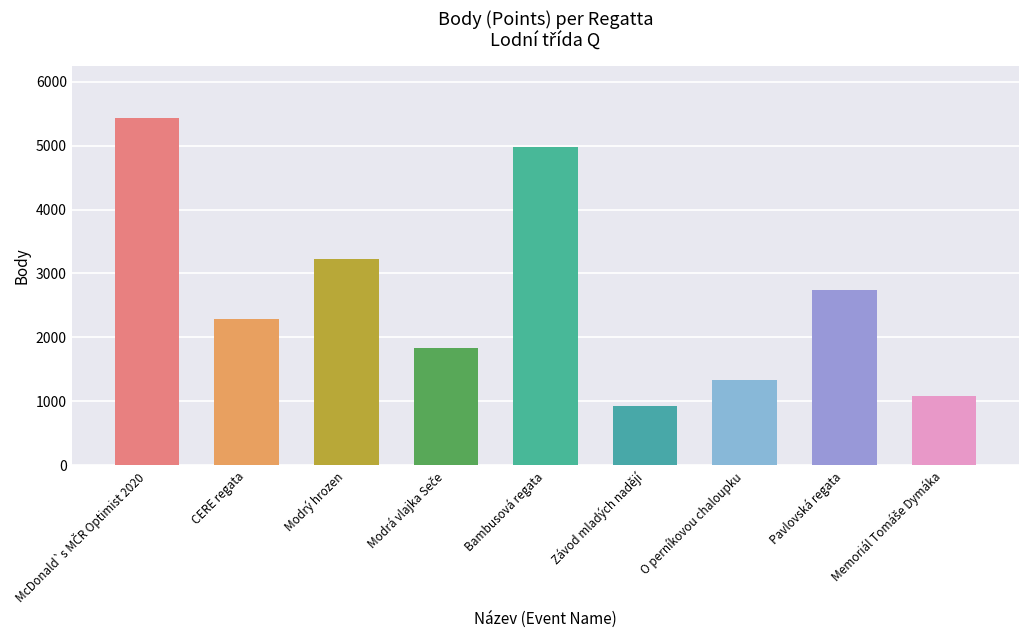

Does the chart contain stacked bars?

No